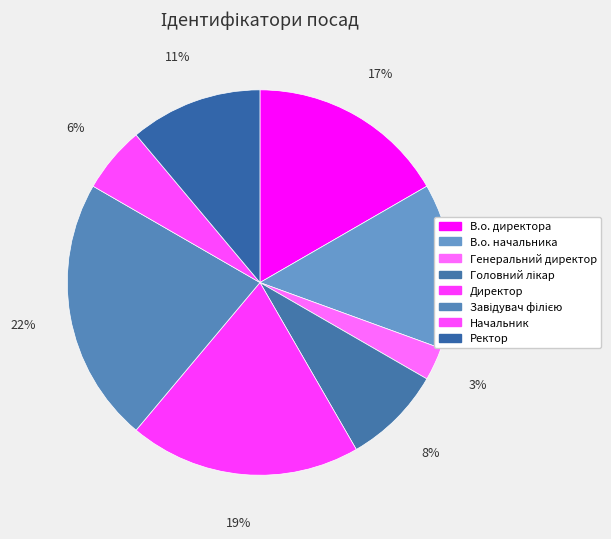

Rank the categories by value from highest to lowest.

Завідувач філією, Директор, В.о. директора, В.о. начальника, Ректор, Головний лікар, Начальник, Генеральний директор